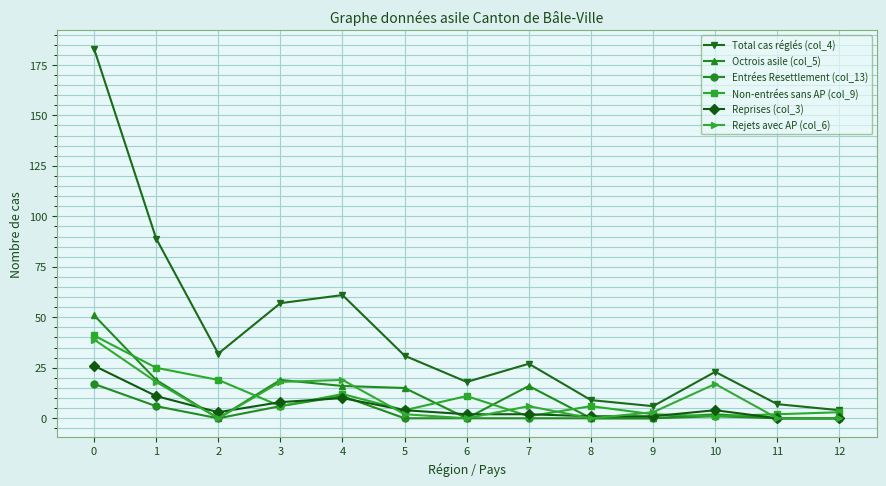

Reading left to right, extract all data points from this chart.

Total cas réglés (col_4): 183	89	32	57	61	31	18	27	9	6	23	7	4
Octrois asile (col_5): 51	19	0	19	16	15	0	16	0	0	2	0	0
Entrées Resettlement (col_13): 17	6	0	6	11	0	0	0	0	0	1	0	0
Non-entrées sans AP (col_9): 41	25	19	6	12	4	11	1	6	2	1	2	3
Reprises (col_3): 26	11	3	8	10	4	2	2	1	1	4	0	0
Rejets avec AP (col_6): 39	18	0	18	19	2	0	6	0	3	17	0	0